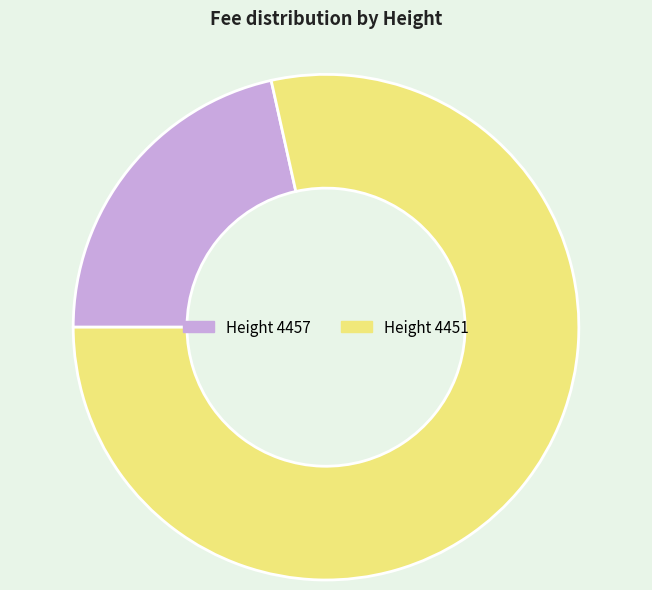

Approximately how many times larger is the value at Height 4457 compared to Height 4451?

0.3